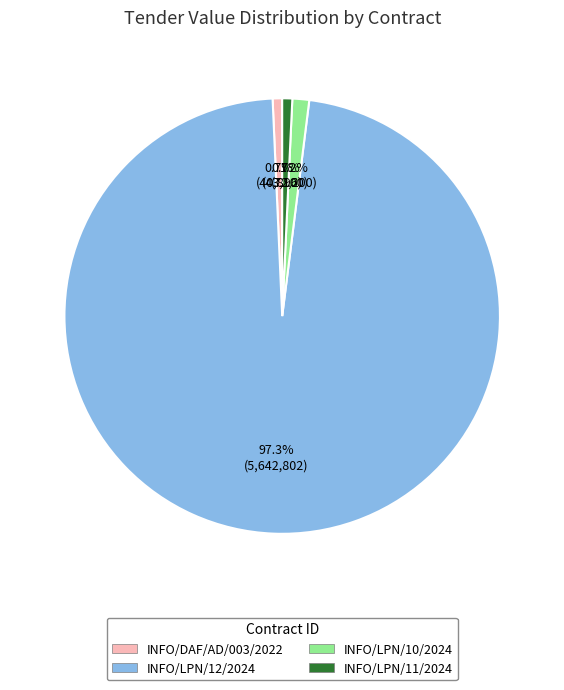

Between INFO/LPN/12/2024 and INFO/LPN/11/2024, which is larger?

INFO/LPN/12/2024